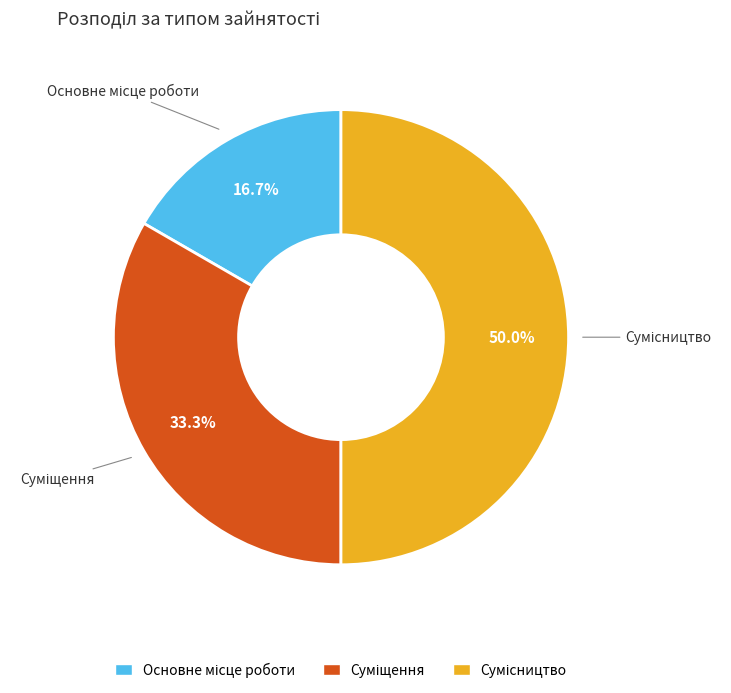

What is the smallest slice in the pie chart?

Основне місце роботи